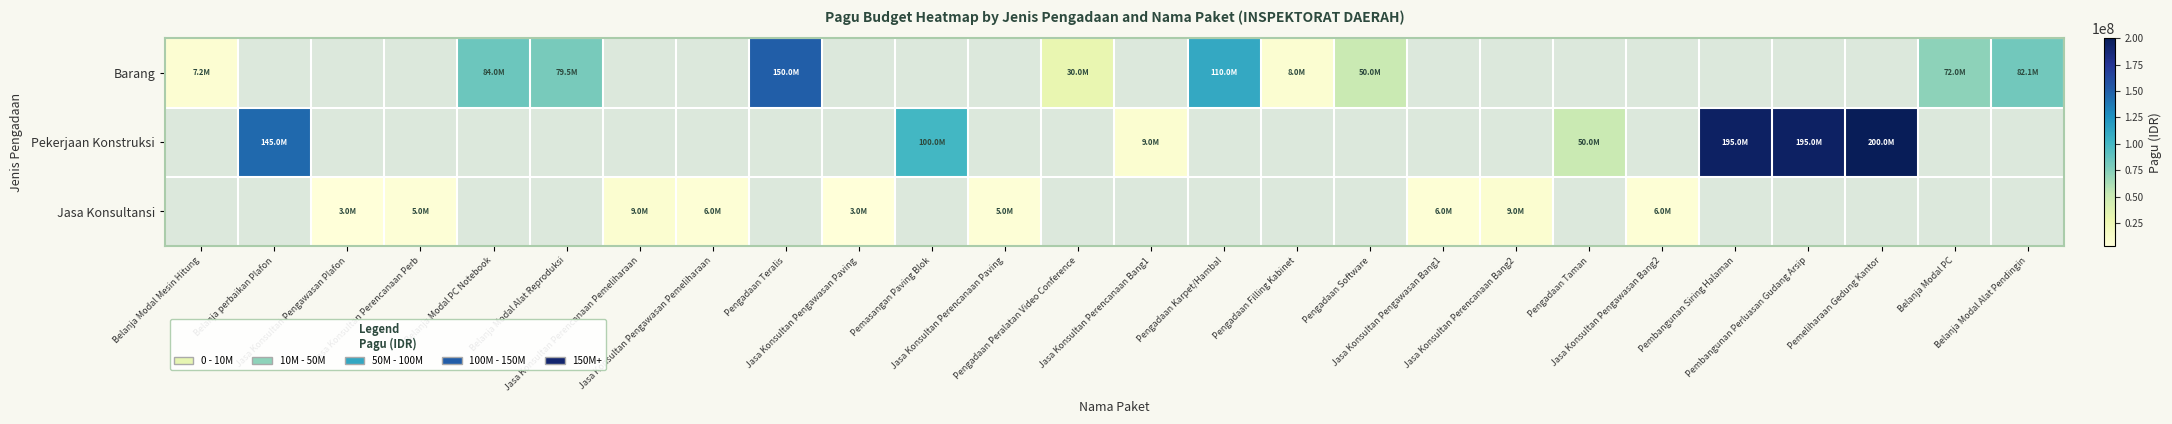

List the series in order of their overall mean, highest first.

Barang, Pekerjaan Konstruksi, Jasa Konsultansi